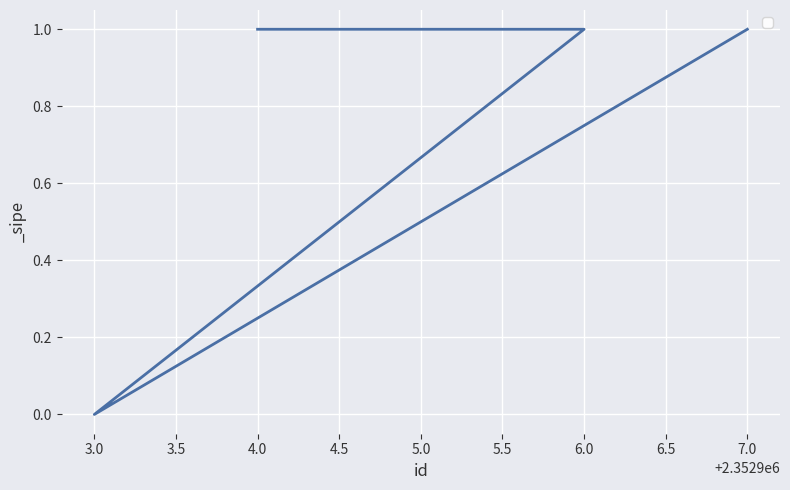

What is the sum of the values at 6.0 and 4.0?

2